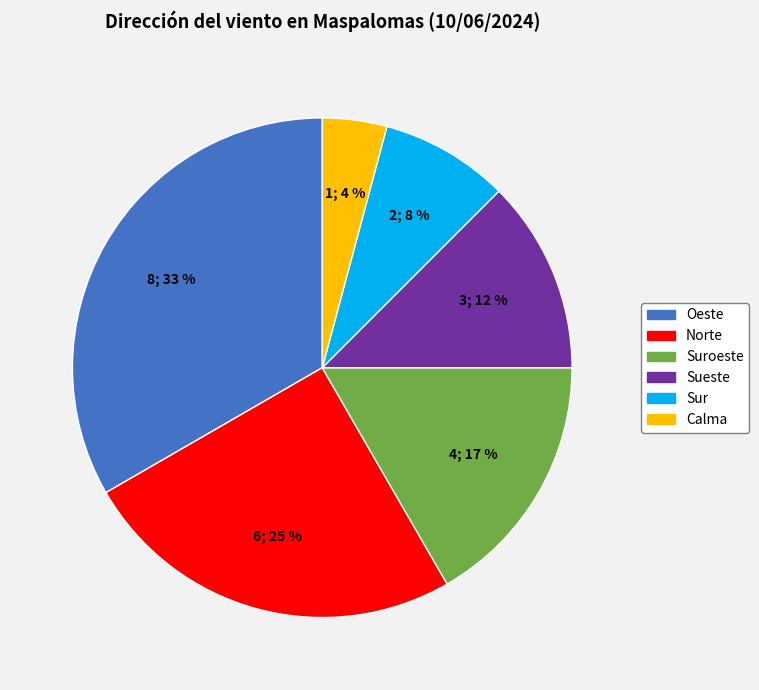

Which category has the biggest portion of the pie?

Oeste